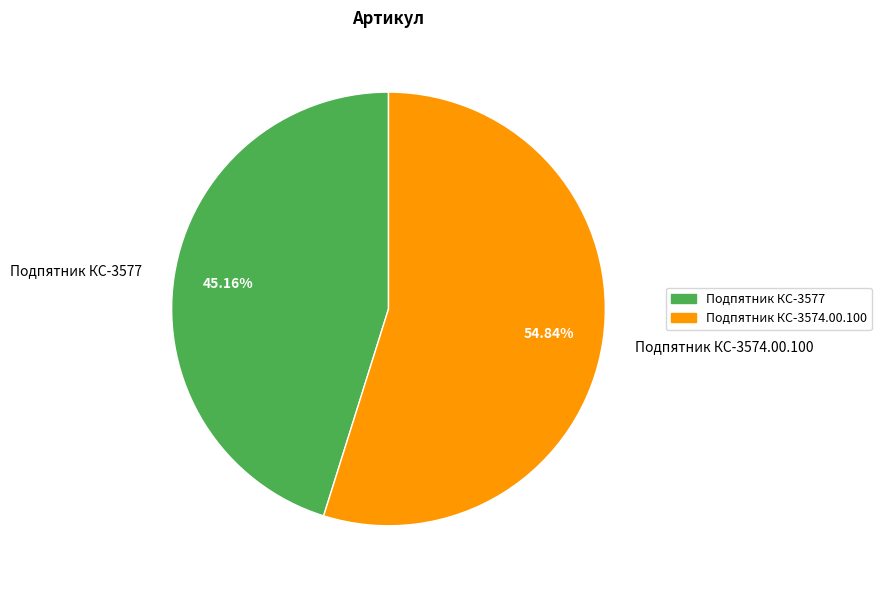

To the nearest percent, what is the average slice percentage?

50%